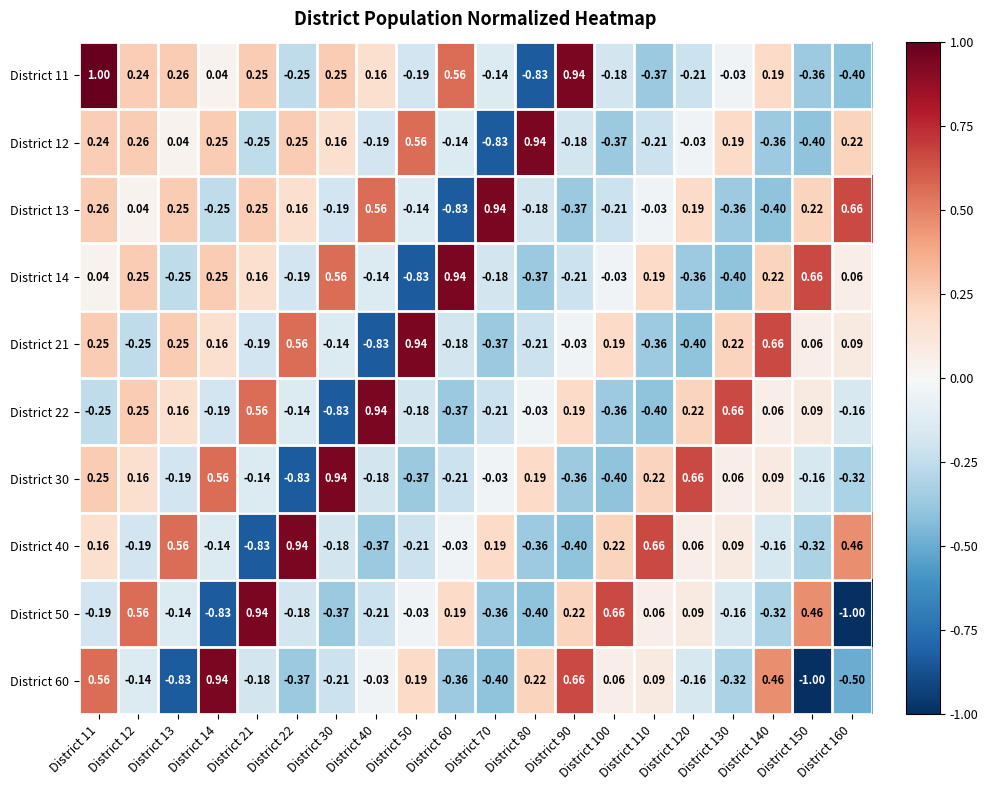

Is the value of District 14 at District 70 greater than the value of District 40 at District 140?

No